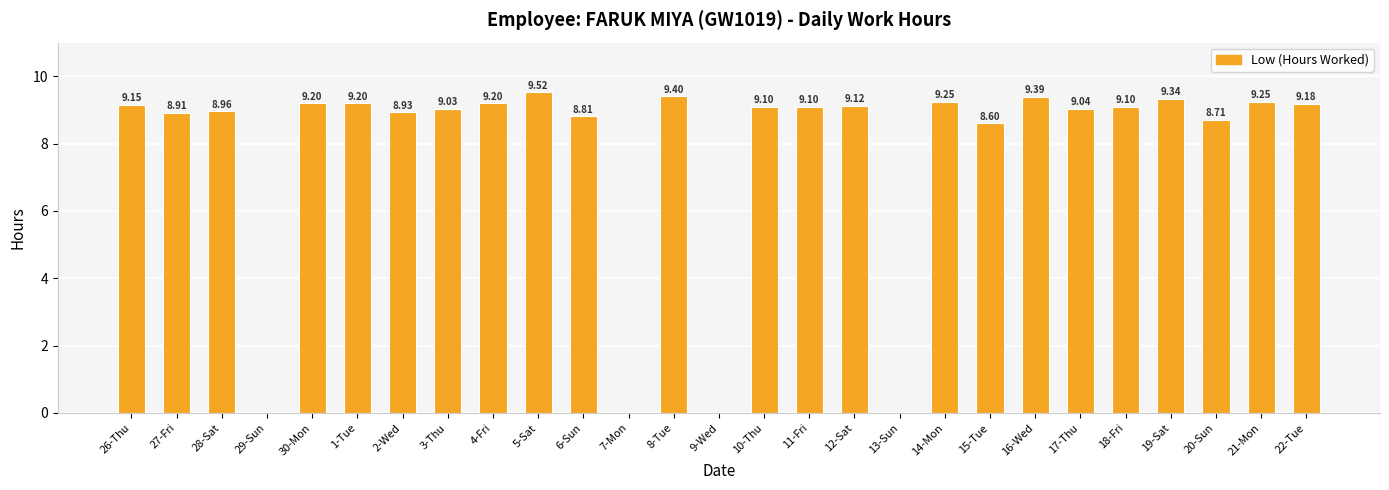

What is the change in value from 1-Tue to 7-Mon?

-9.2